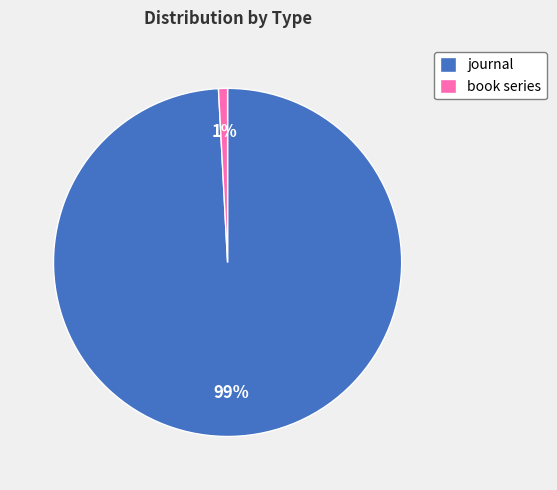

Which has a higher value, book series or journal?

journal